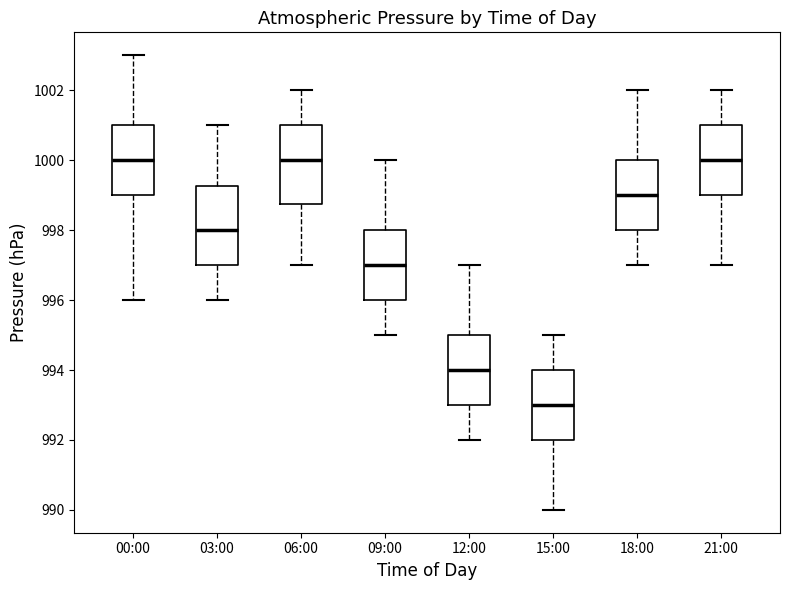

Reading left to right, read every box against the y-axis: the position of its median line, the range the box covers, and the ends of its whiskers. The values are not printed on the chart, so give them approximately, as read against the axis.

00:00: median 1000.0, box 999.0 to 1001.0, whiskers 996.0 to 1003.0
03:00: median 998.0, box 997.0 to 999.2, whiskers 996.0 to 1001.0
06:00: median 1000.0, box 998.8 to 1001.0, whiskers 997.0 to 1002.0
09:00: median 997.0, box 996.0 to 998.0, whiskers 995.0 to 1000.0
12:00: median 994.0, box 993.0 to 995.0, whiskers 992.0 to 997.0
15:00: median 993.0, box 992.0 to 994.0, whiskers 990.0 to 995.0
18:00: median 999.0, box 998.0 to 1000.0, whiskers 997.0 to 1002.0
21:00: median 1000.0, box 999.0 to 1001.0, whiskers 997.0 to 1002.0